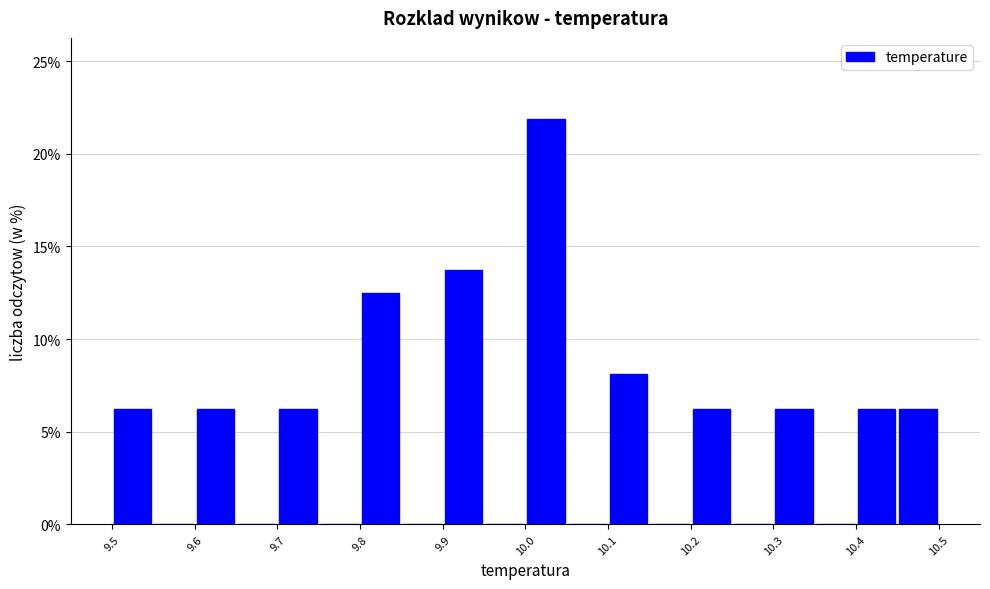

Reading left to right, list every bar in this chart as the range it spans on the x-axis followed by its height. The values are not printed on the chart, so give them approximately, as read against the axis.

9.50 to 9.55: 6.5
9.55 to 9.60: 0
9.60 to 9.65: 6.5
9.65 to 9.70: 0
9.70 to 9.75: 6.5
9.75 to 9.80: 0
9.80 to 9.85: 12.5
9.85 to 9.90: 0
9.90 to 9.95: 14.0
9.95 to 10.00: 0
10.00 to 10.05: 22.0
10.05 to 10.10: 0
10.10 to 10.15: 8.0
10.15 to 10.20: 0
10.20 to 10.25: 6.5
10.25 to 10.30: 0
10.30 to 10.35: 6.5
10.35 to 10.40: 0
10.40 to 10.45: 6.5
10.45 to 10.50: 6.5